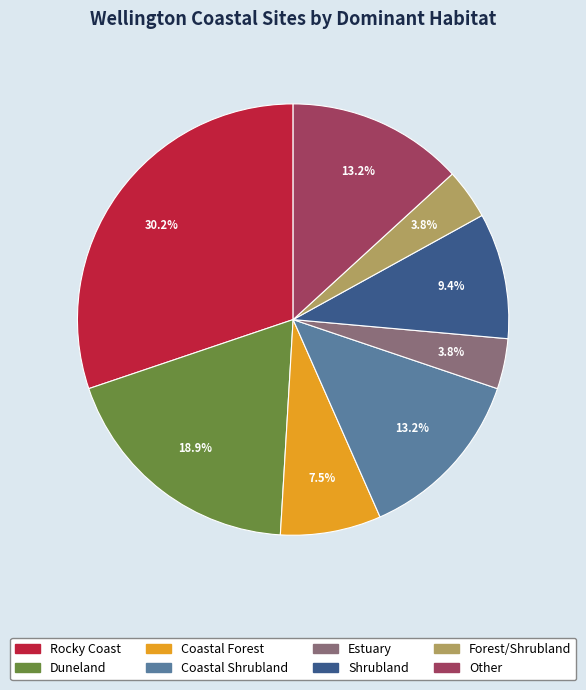

To the nearest percent, what is the average slice percentage?

12%